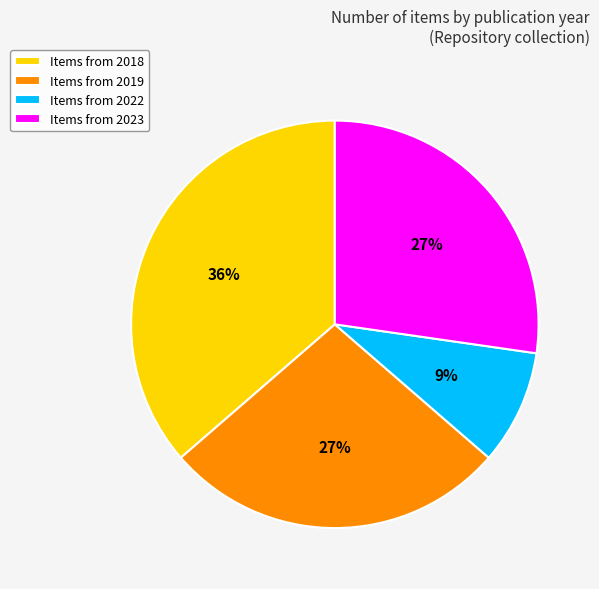

Is there a majority slice in this chart?

No